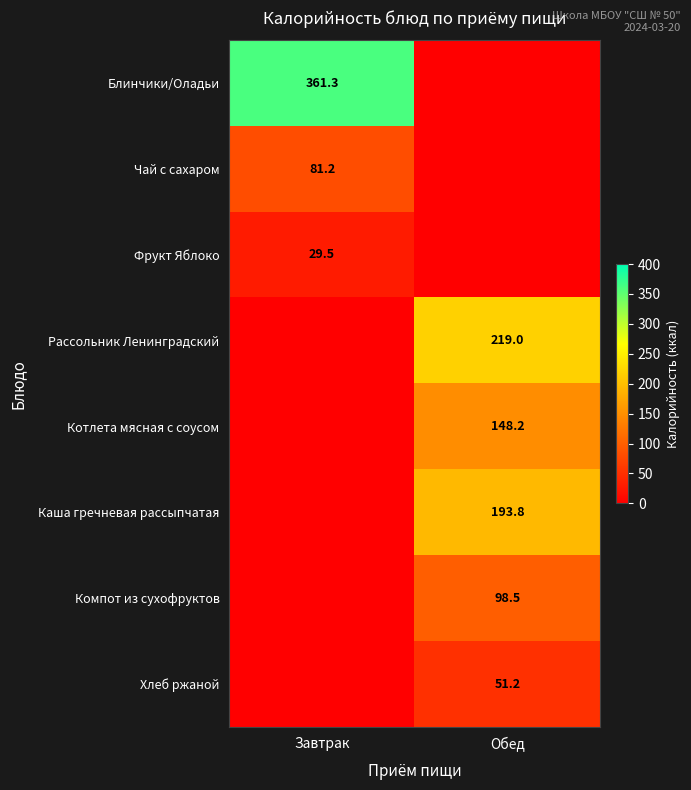

Is it true that Рассольник Ленинградский equals 219.0 at Обед?

True